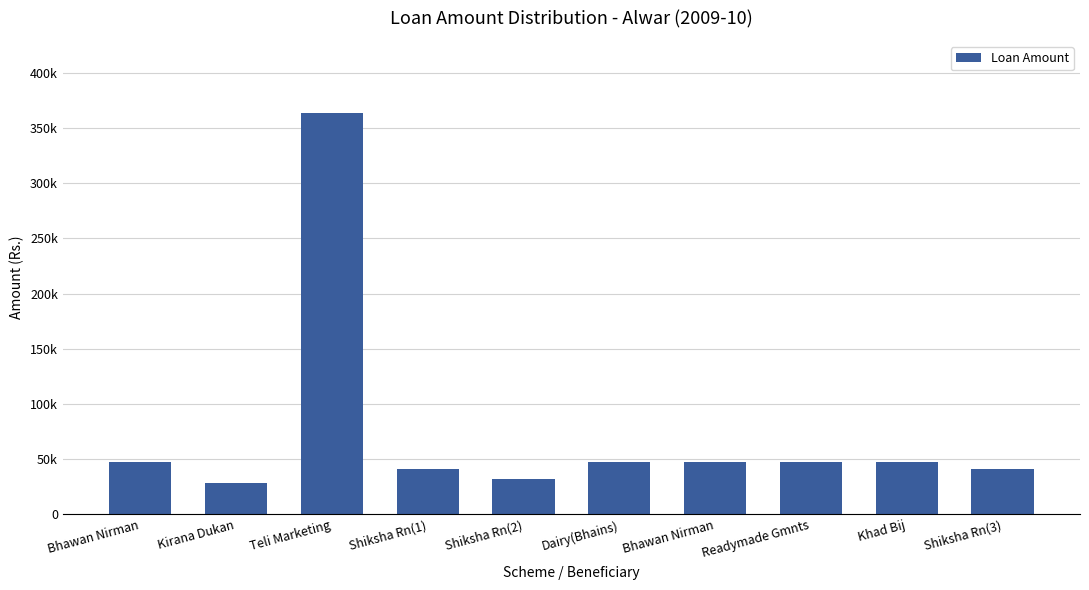

Are the bars horizontal?

No